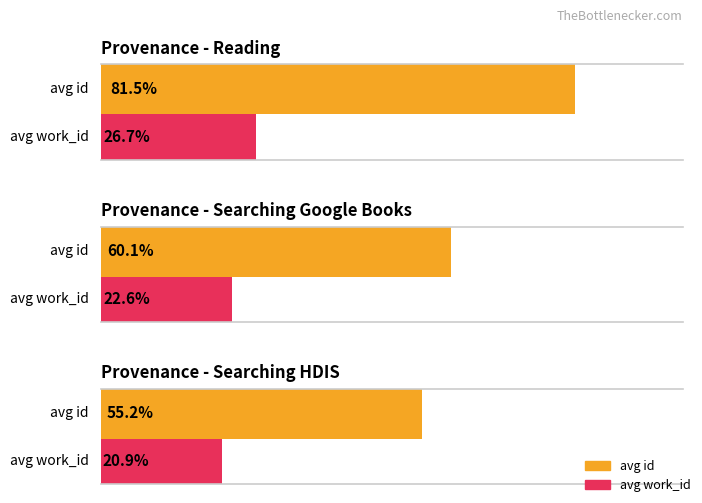

Are the bars horizontal?

Yes